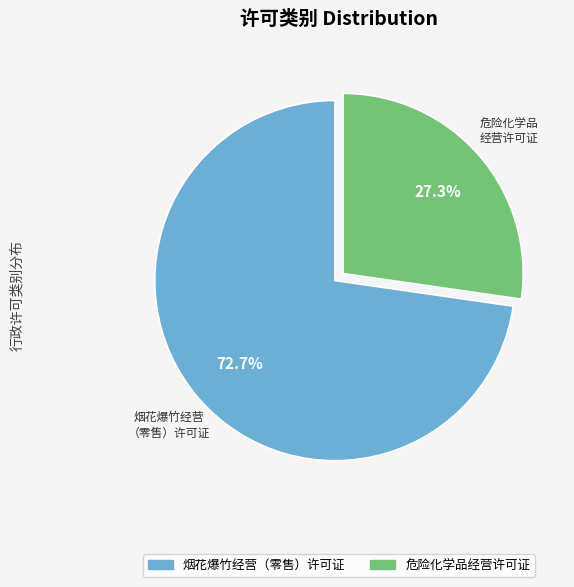

Which has a higher value, 危险化学品经营许可证 or 烟花爆竹经营（零售）许可证?

烟花爆竹经营（零售）许可证